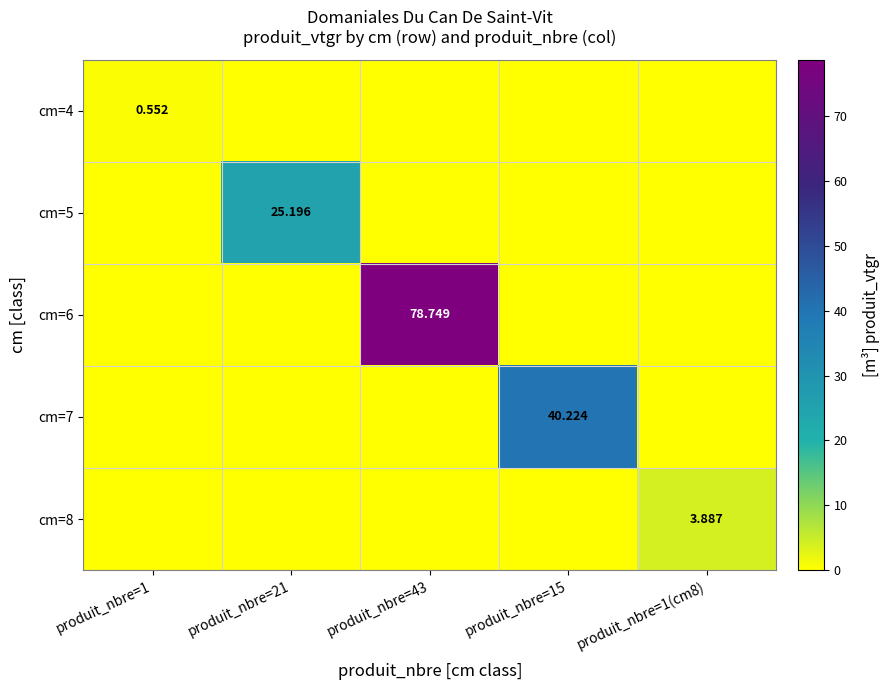

What is the greatest value displayed?

78.7